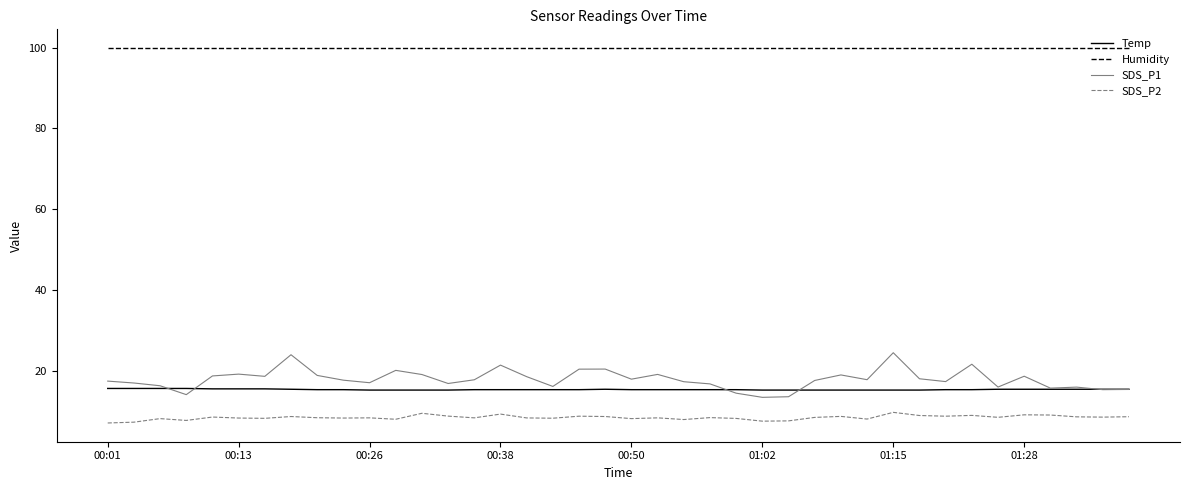

True or false: SDS_P1 and Humidity cross at least once.

False